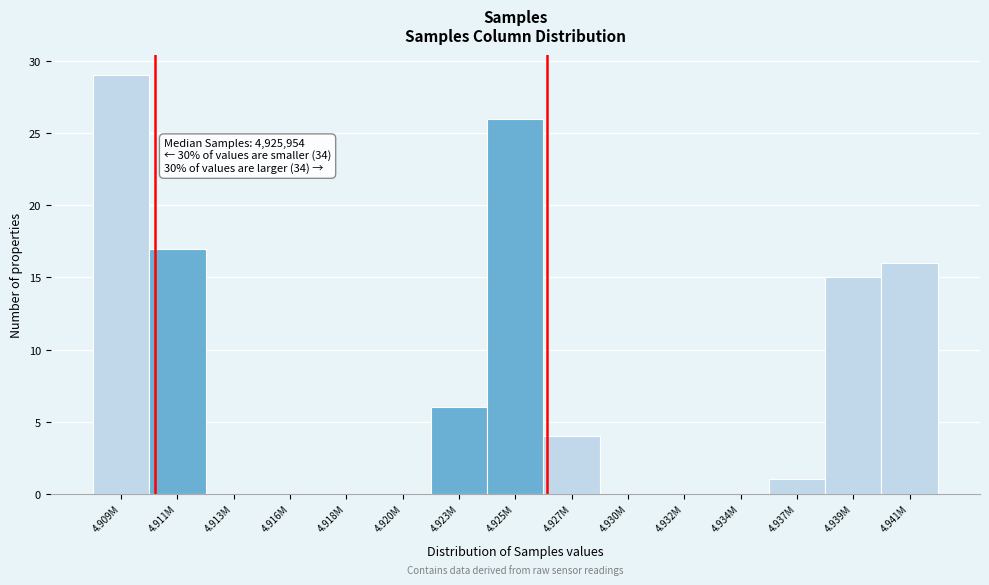

Reading left to right, extract all data points from this chart.

4.909M=29	4.911M=17	4.913M=0	4.916M=0	4.918M=0	4.920M=0	4.923M=6	4.925M=26	4.927M=4	4.930M=0	4.932M=0	4.934M=0	4.937M=1	4.939M=15	4.941M=16